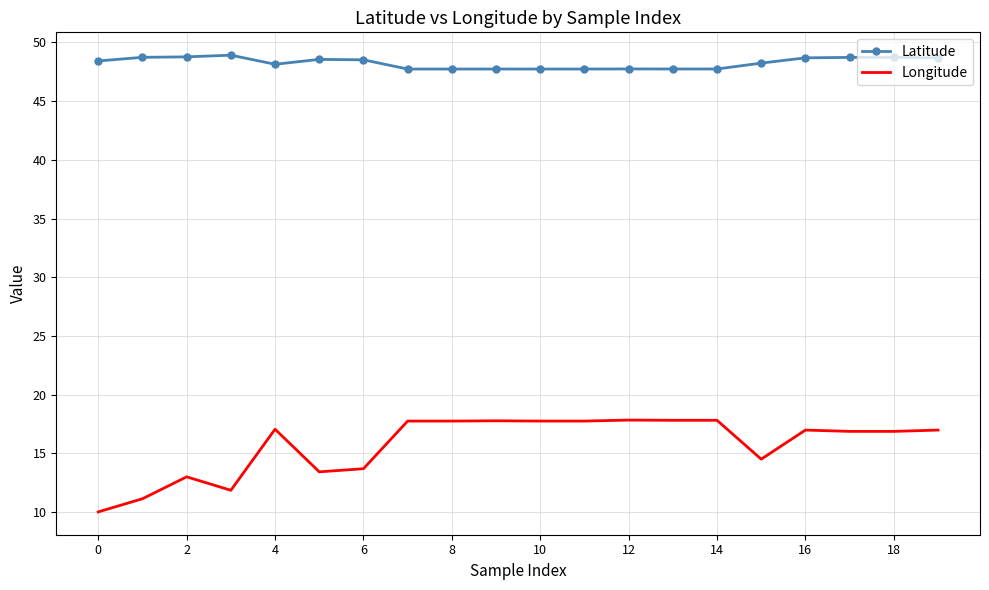

Rank the series by their maximum value, from highest to lowest.

Latitude, Longitude